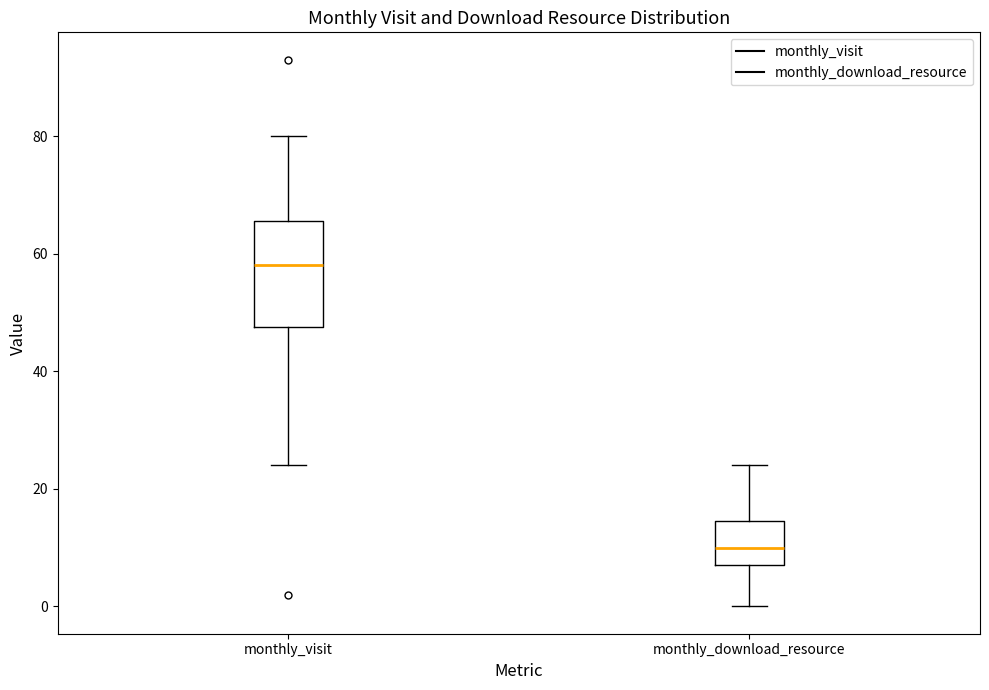

Reading left to right, read every box against the y-axis: the position of its median line, the range the box covers, and the ends of its whiskers. The values are not printed on the chart, so give them approximately, as read against the axis.

monthly_visit: median 58, box 48 to 66, whiskers 24 to 80
monthly_download_resource: median 10, box 8 to 14, whiskers 0 to 24